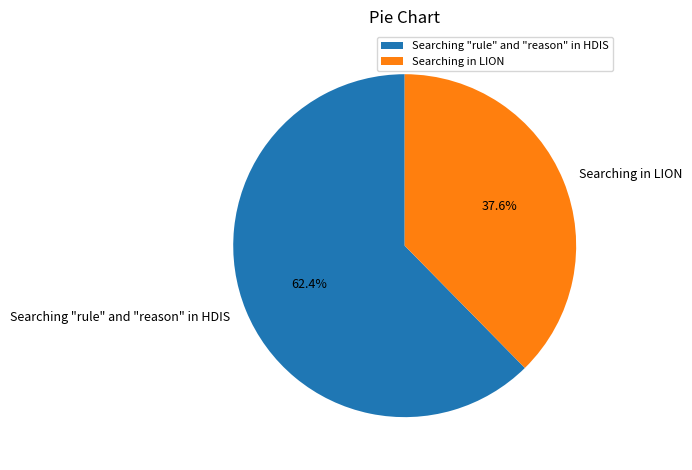

Is it true that Searching in LION is 30% of the pie?

False